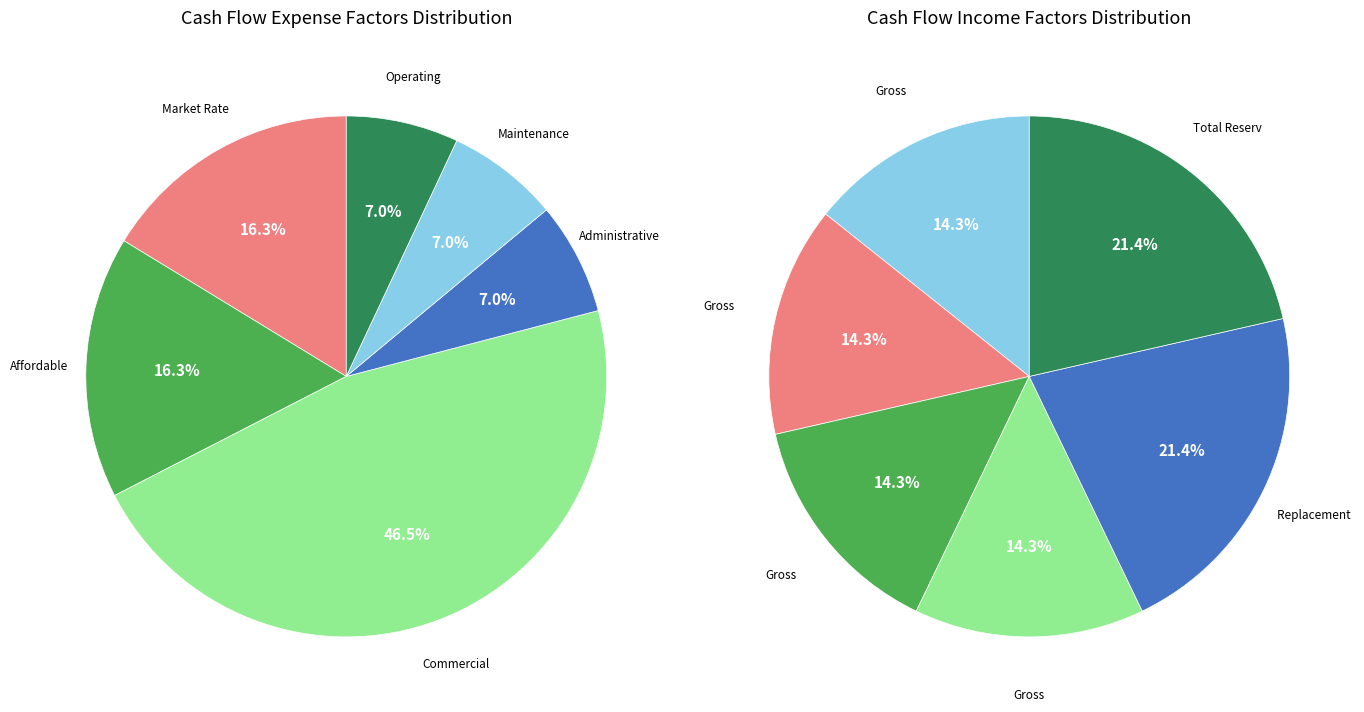

What percentage is the Administrative slice, to the nearest percent?

7%